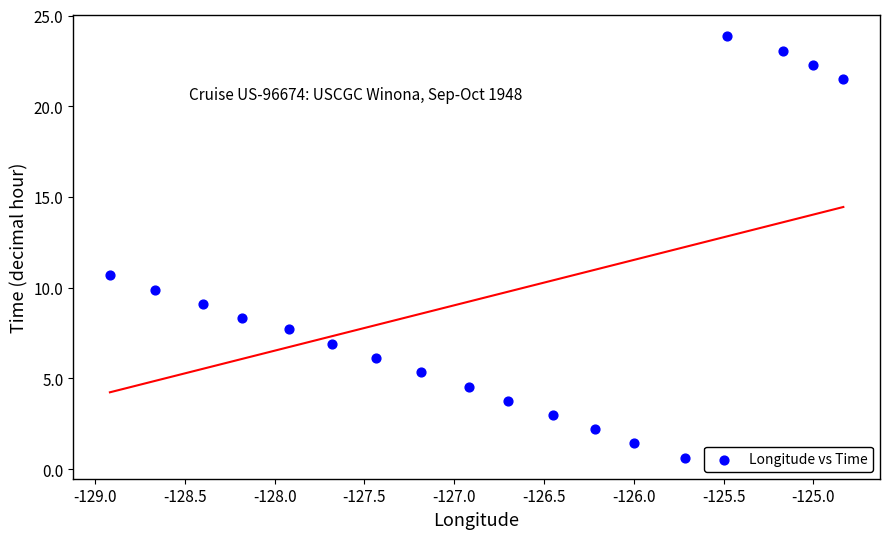

What Y value in the scatter plot is closest to 12?

10.7